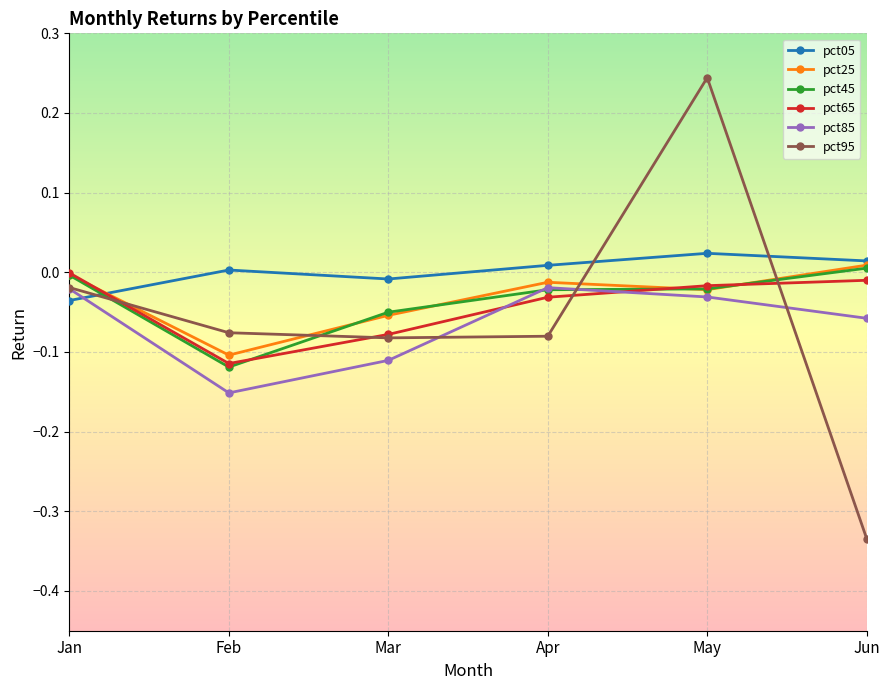

The value of pct25 at May is -0.0. True or false?

True